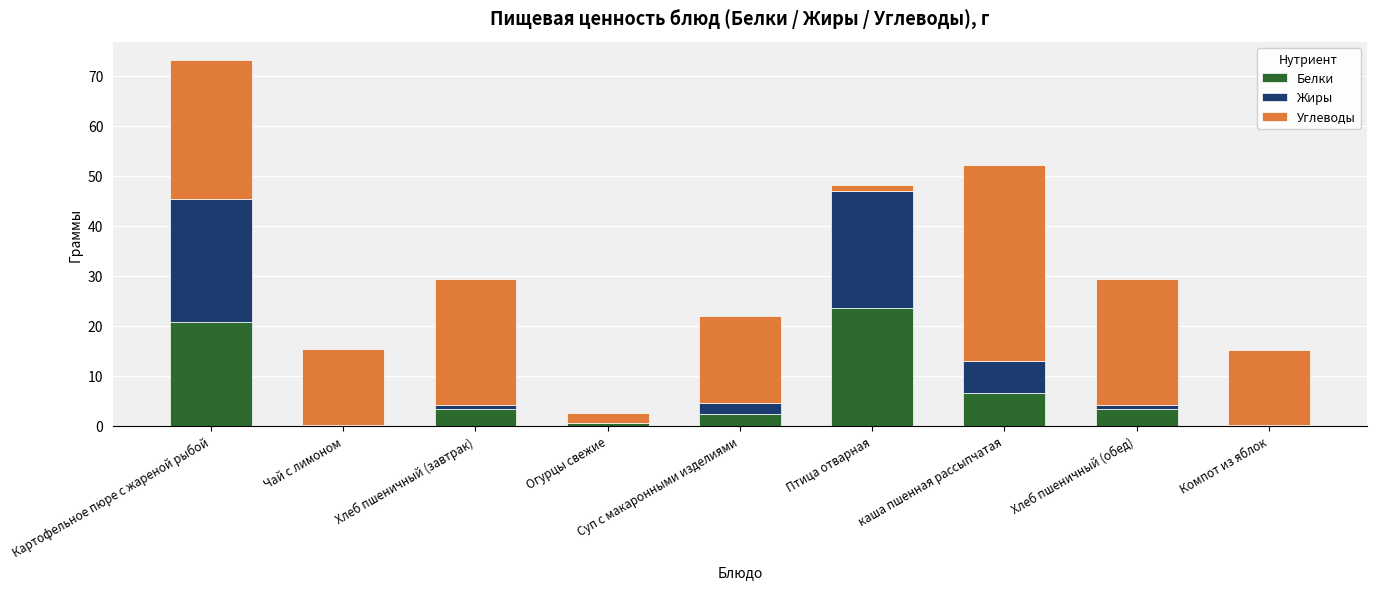

How many series are shown in this chart?

3